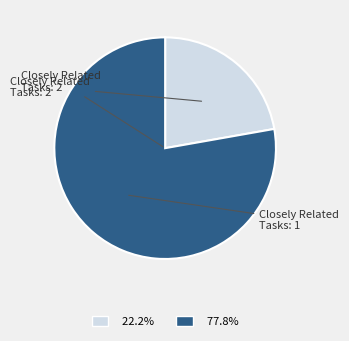

Is there a majority slice in this chart?

Yes